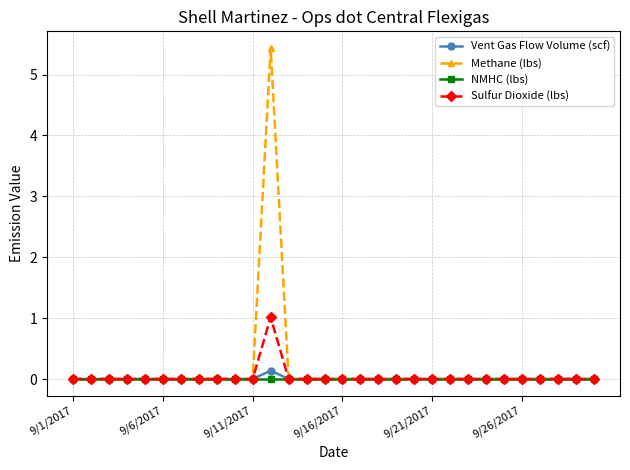

Which series has the largest range (max minus min)?

Methane (lbs)